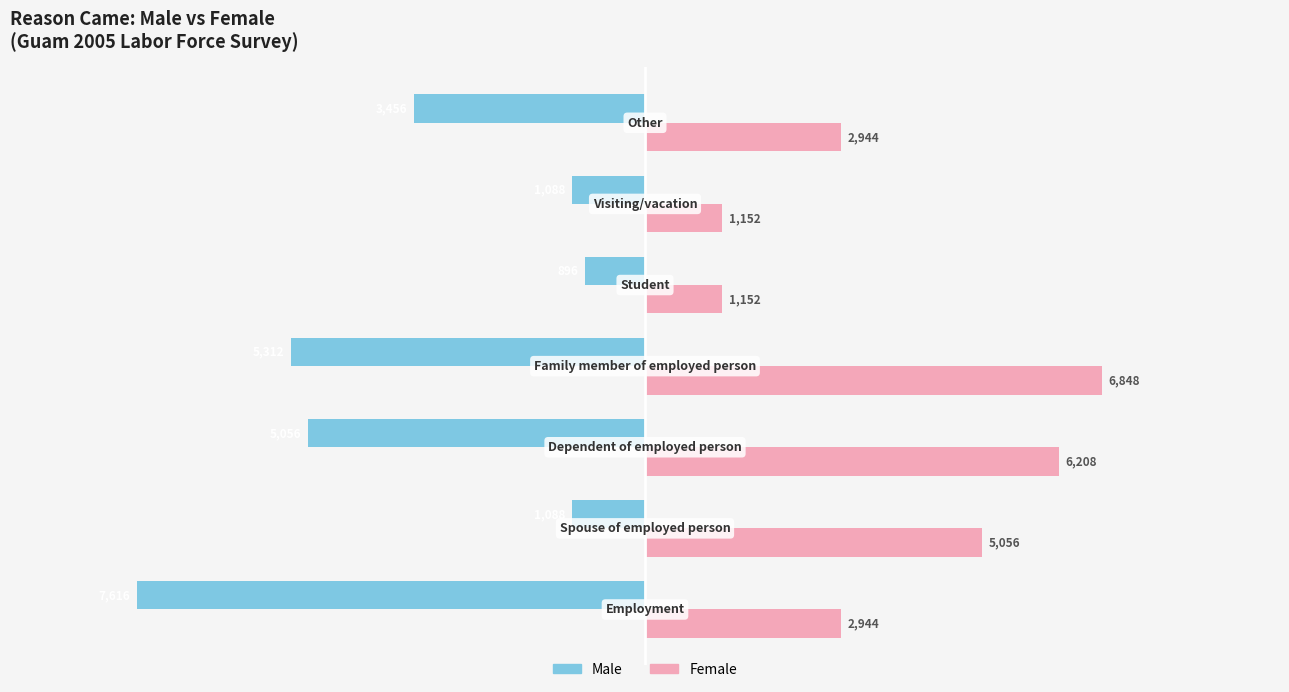

List the series in order of their overall mean, highest first.

Female, Male